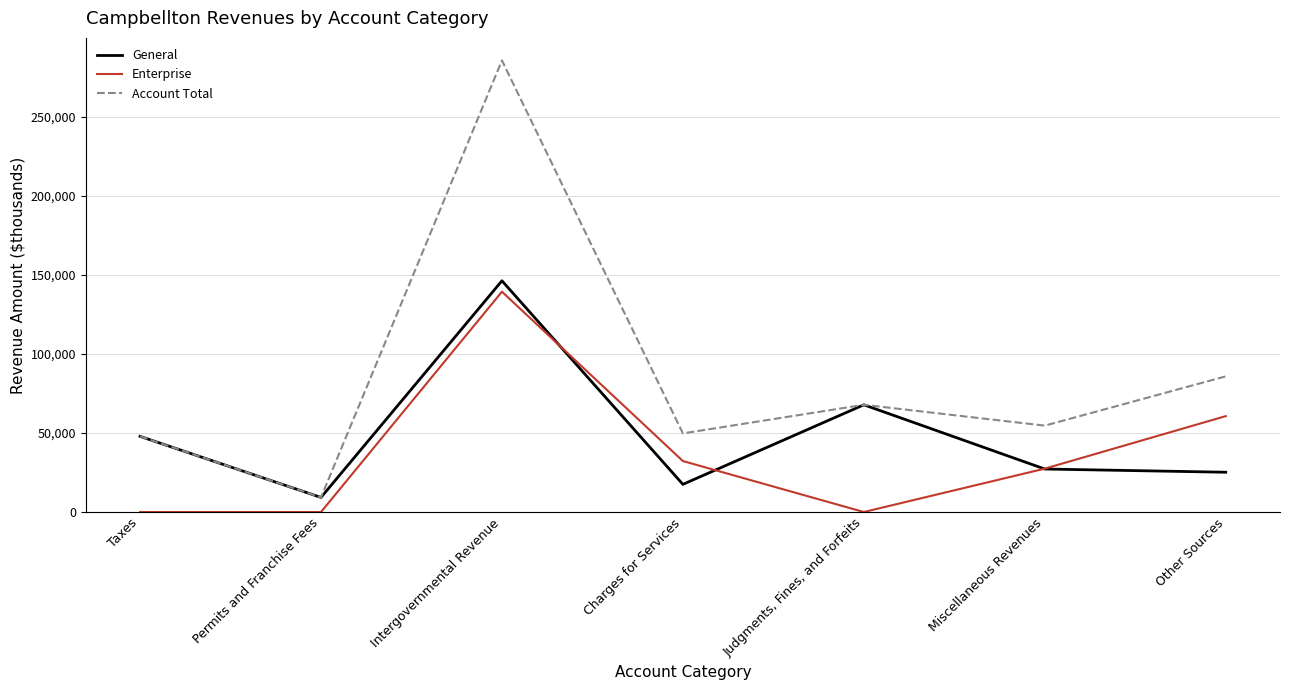

The Account Total series shows 9224 at Permits and Franchise Fees. True or false?

True